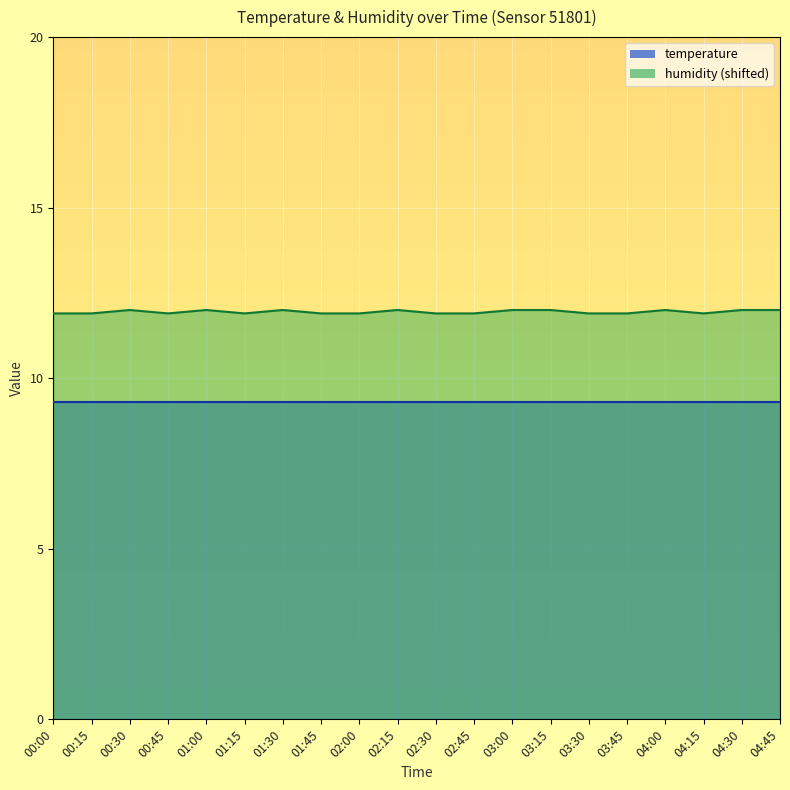

What is the difference between the maximum and minimum values?

0.1